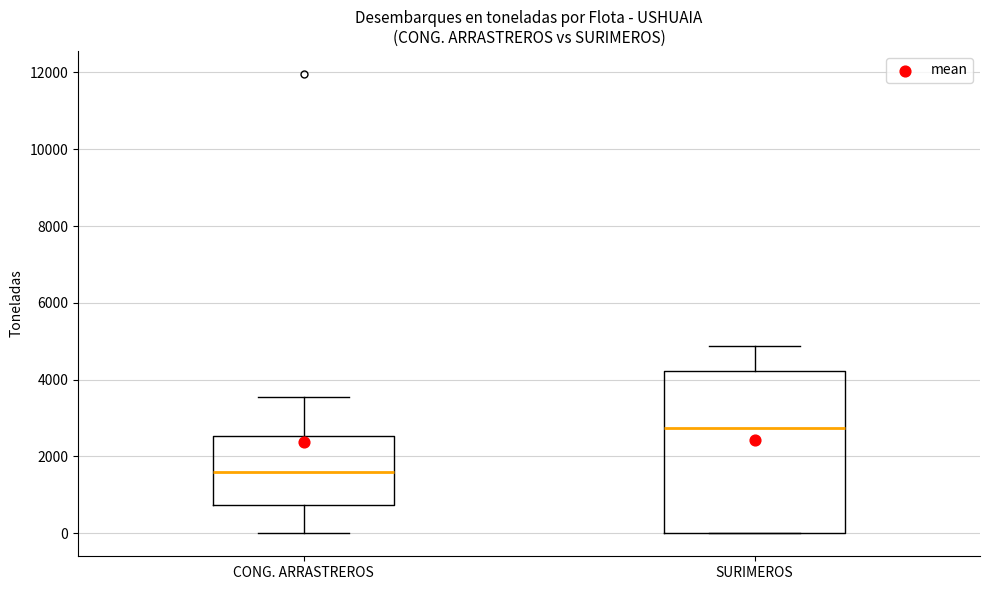

Reading left to right, read every box against the y-axis: the position of its median line, the range the box covers, and the ends of its whiskers. The values are not printed on the chart, so give them approximately, as read against the axis.

CONG. ARRASTREROS: median 1600, box 800 to 2600, whiskers 0 to 3600
SURIMEROS: median 2800, box 0 to 4200, whiskers 0 to 4800